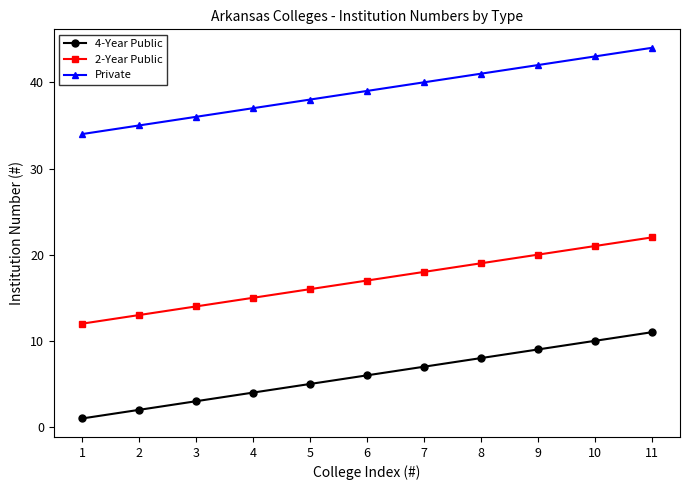

Reading left to right, list all the values displayed in this chart.

4-Year Public: 1	2	3	4	5	6	7	8	9	10	11
2-Year Public: 12	13	14	15	16	17	18	19	20	21	22
Private: 34	35	36	37	38	39	40	41	42	43	44